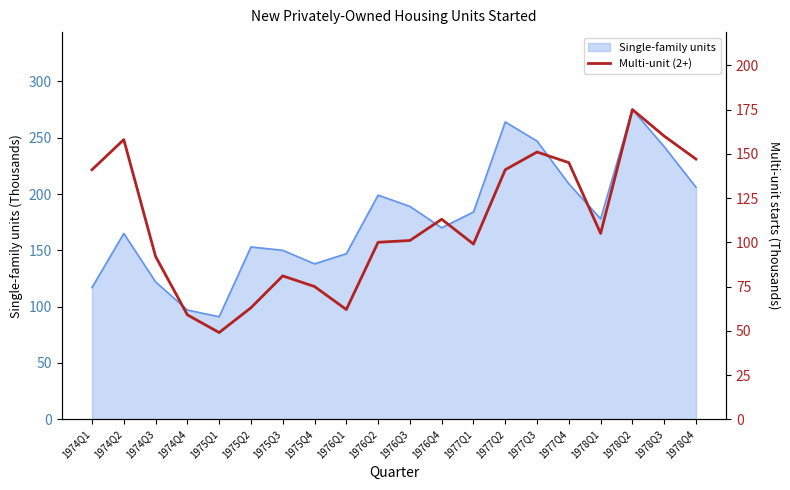

What position from the left is 1978Q3?

19